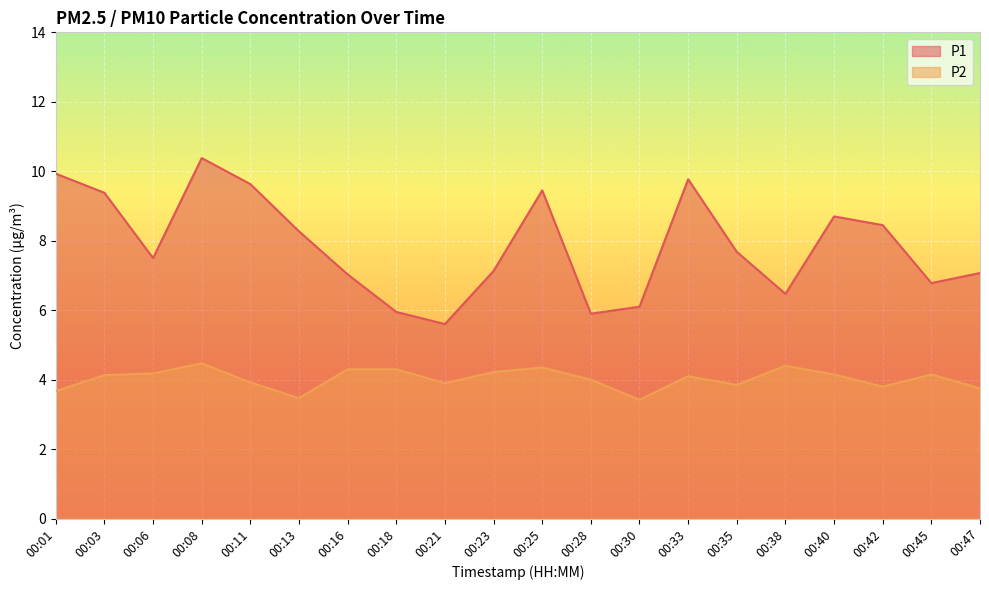

What is the sum of all P2 values?

80.5